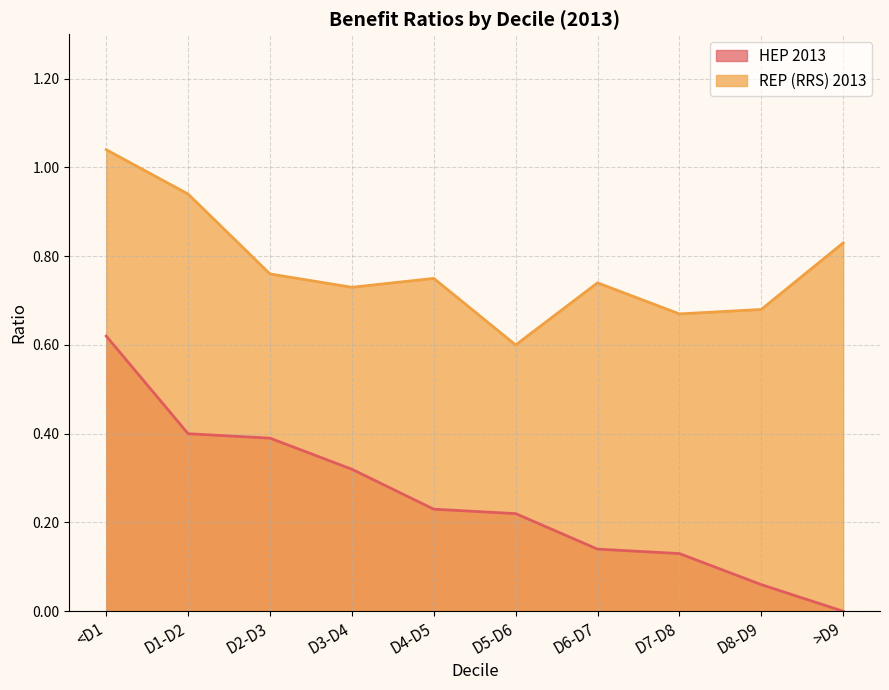

Which series has the largest range (max minus min)?

HEP 2013